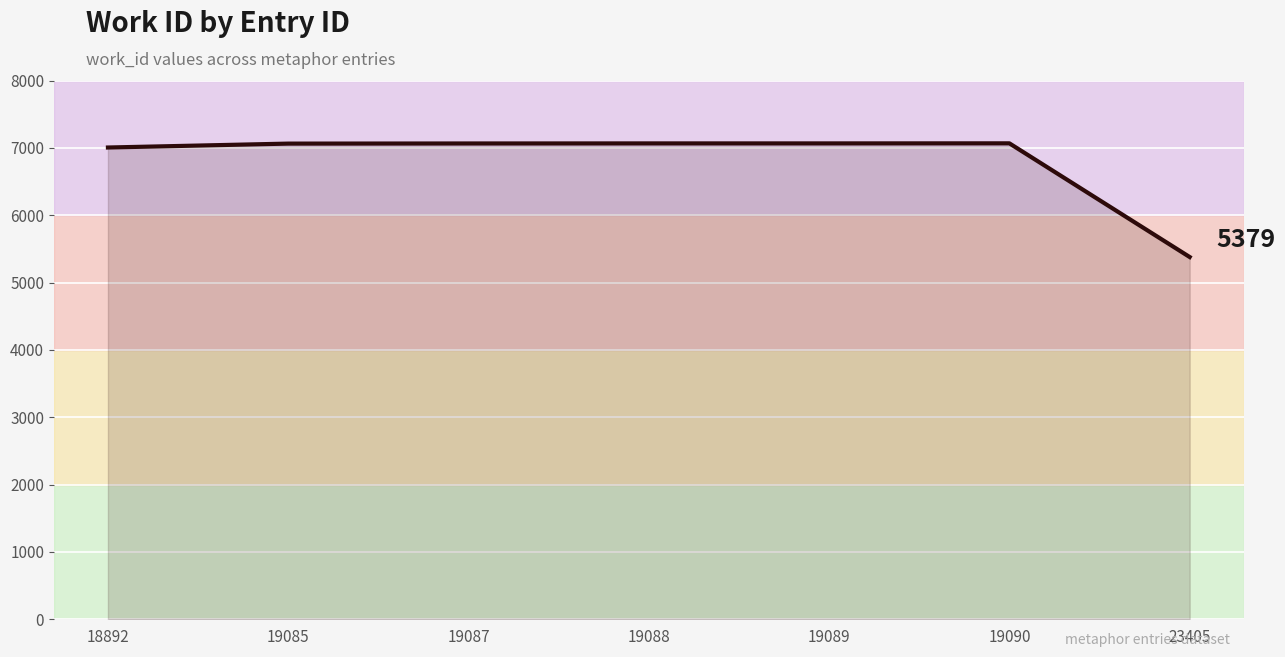

How many values are below 7065?

3